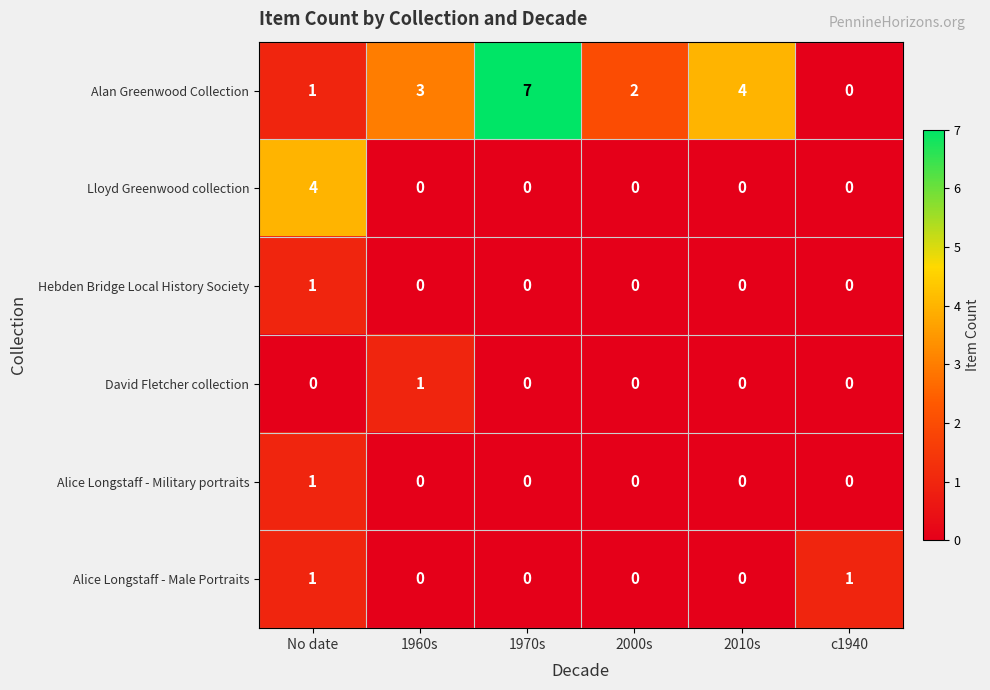

What is the greatest value displayed?

7